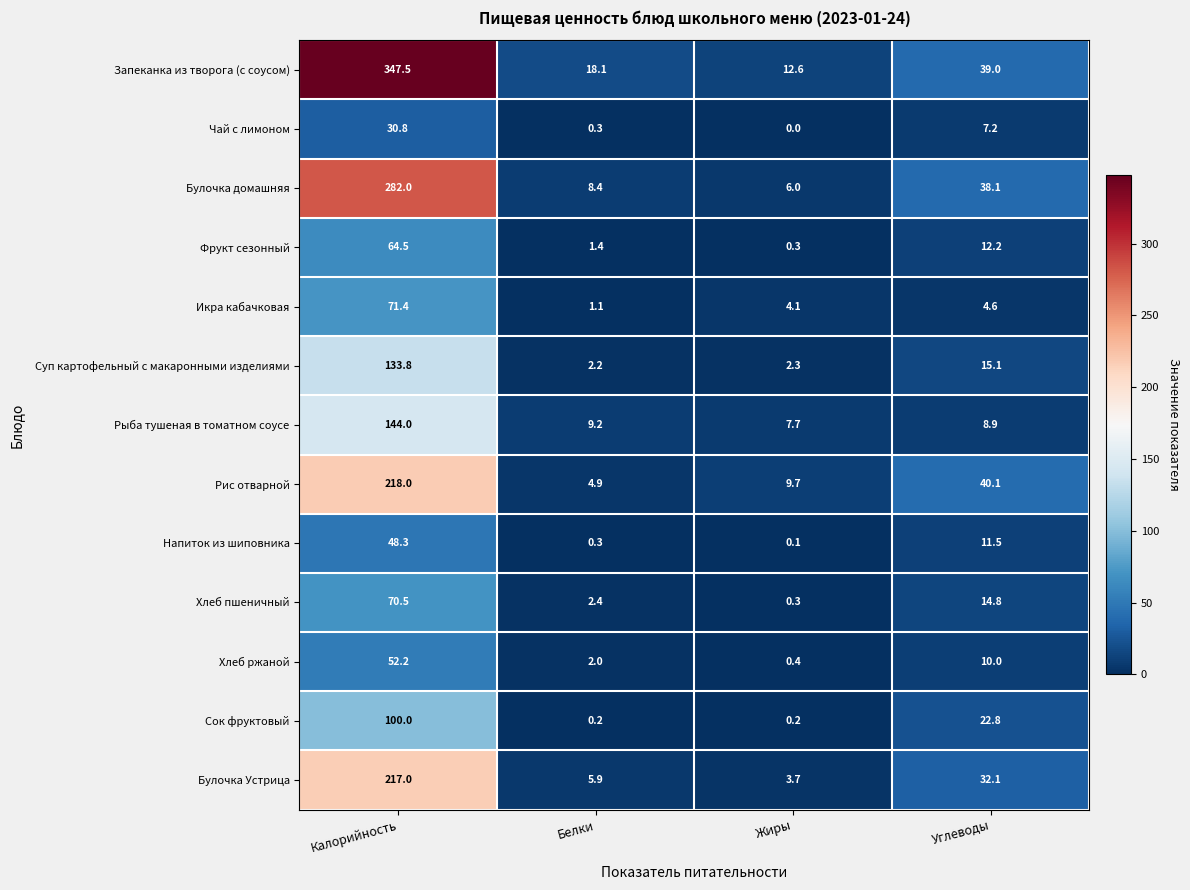

Rank the series by their maximum value, from lowest to highest.

Чай с лимоном, Напиток из шиповника, Хлеб ржаной, Фрукт сезонный, Хлеб пшеничный, Икра кабачковая, Сок фруктовый, Суп картофельный с макаронными изделиями, Рыба тушеная в томатном соусе, Булочка Устрица, Рис отварной, Булочка домашняя, Запеканка из творога (с соусом)